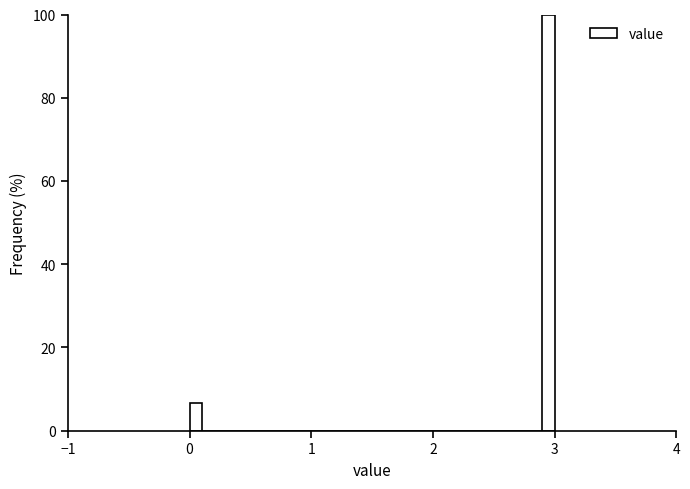

Around what value on the x-axis is the tallest bar? Give the approximate position of its centre, as read against the axis.

3.0